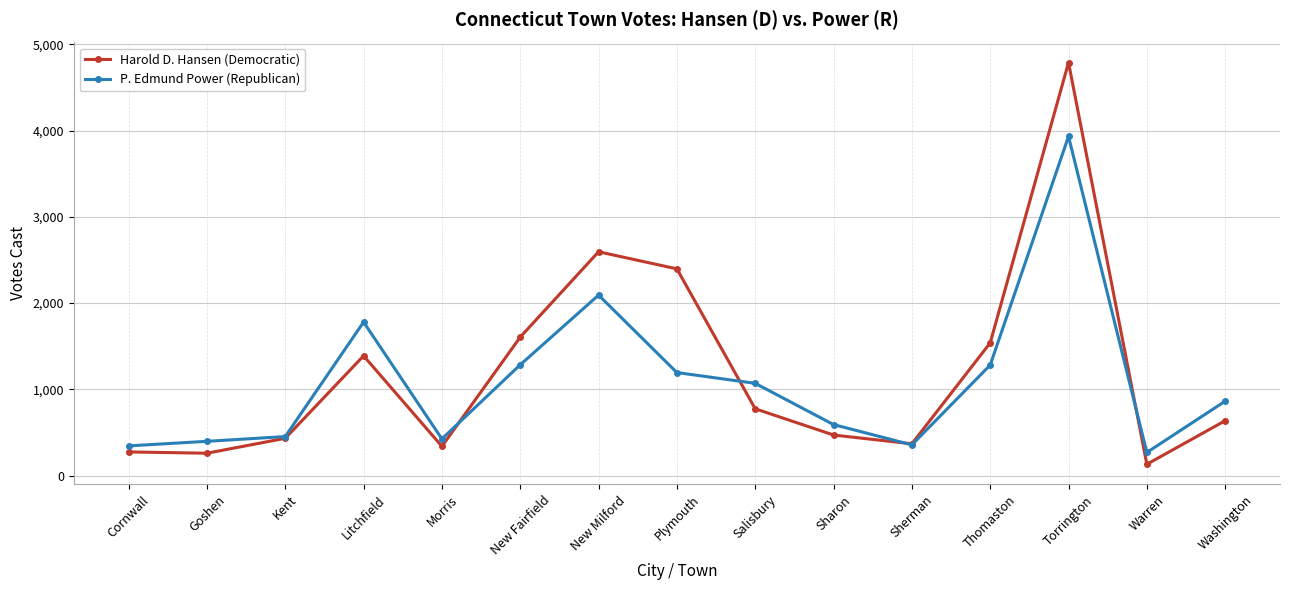

Does the chart have visible grid lines?

Yes